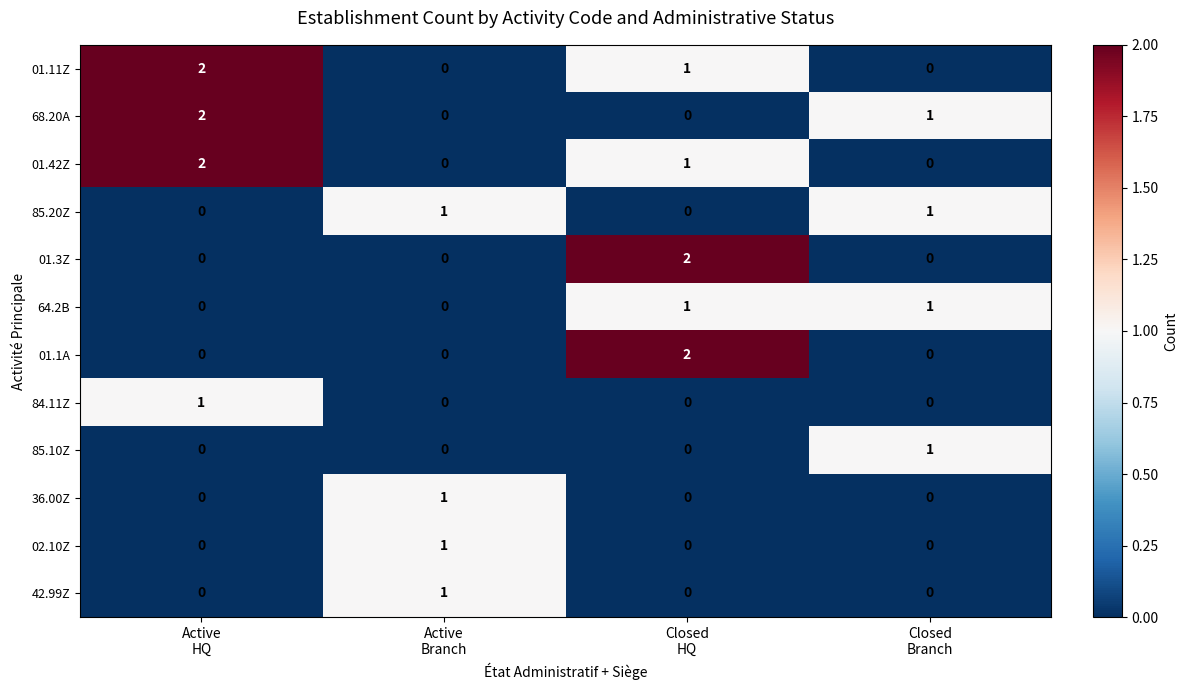

At how many categories does at least one series exceed 0?

4